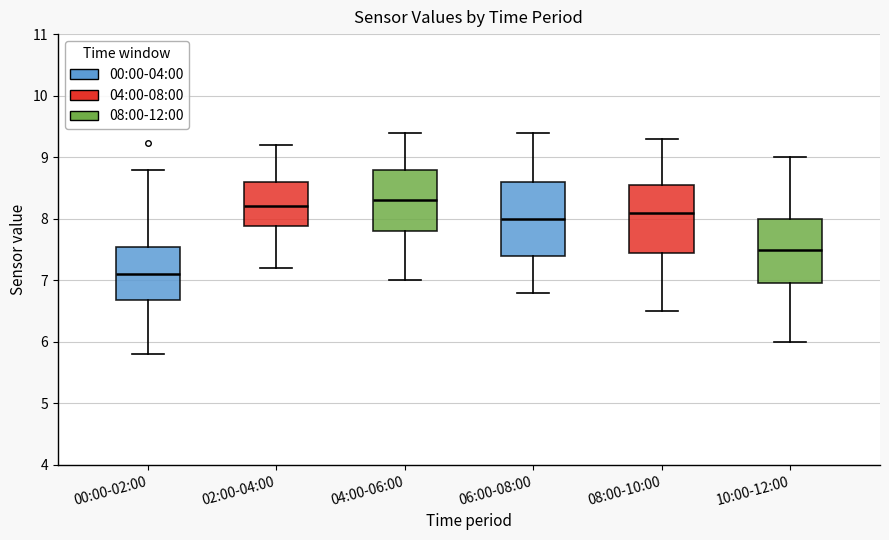

Reading left to right, transcribe this box plot: for each box, give where its median line is, the range the box spans, and where its two whiskers end, as read against the y-axis. The values are not printed on the chart, so give them approximately, as read against the axis.

00:00-02:00: median 7.1, box 6.7 to 7.5, whiskers 5.8 to 8.8
02:00-04:00: median 8.2, box 7.9 to 8.6, whiskers 7.2 to 9.2
04:00-06:00: median 8.3, box 7.8 to 8.8, whiskers 7.0 to 9.4
06:00-08:00: median 8.0, box 7.4 to 8.6, whiskers 6.8 to 9.4
08:00-10:00: median 8.1, box 7.5 to 8.6, whiskers 6.5 to 9.3
10:00-12:00: median 7.5, box 7.0 to 8.0, whiskers 6.0 to 9.0